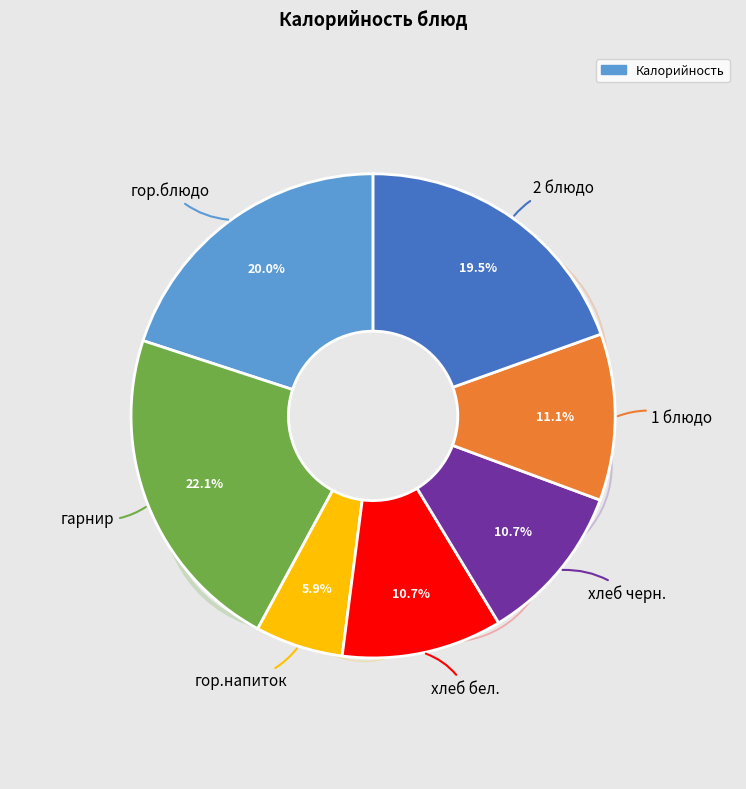

What percentage is the хлеб черн. slice, to the nearest percent?

11%